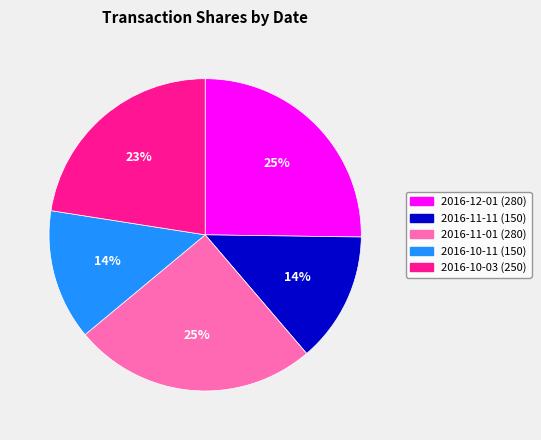

Between 2016-10-11 and 2016-11-01, which is larger?

2016-11-01